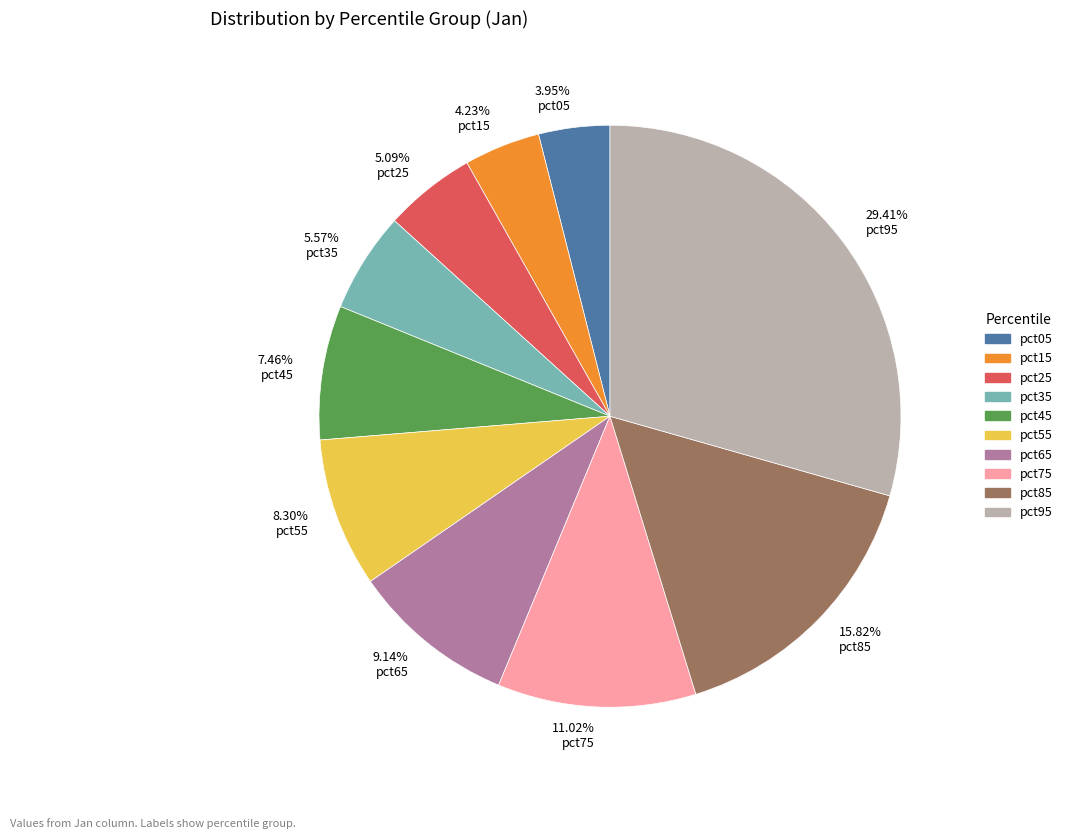

Is the sum of 7.46% pct45 and 11.02% pct75 greater than half?

No